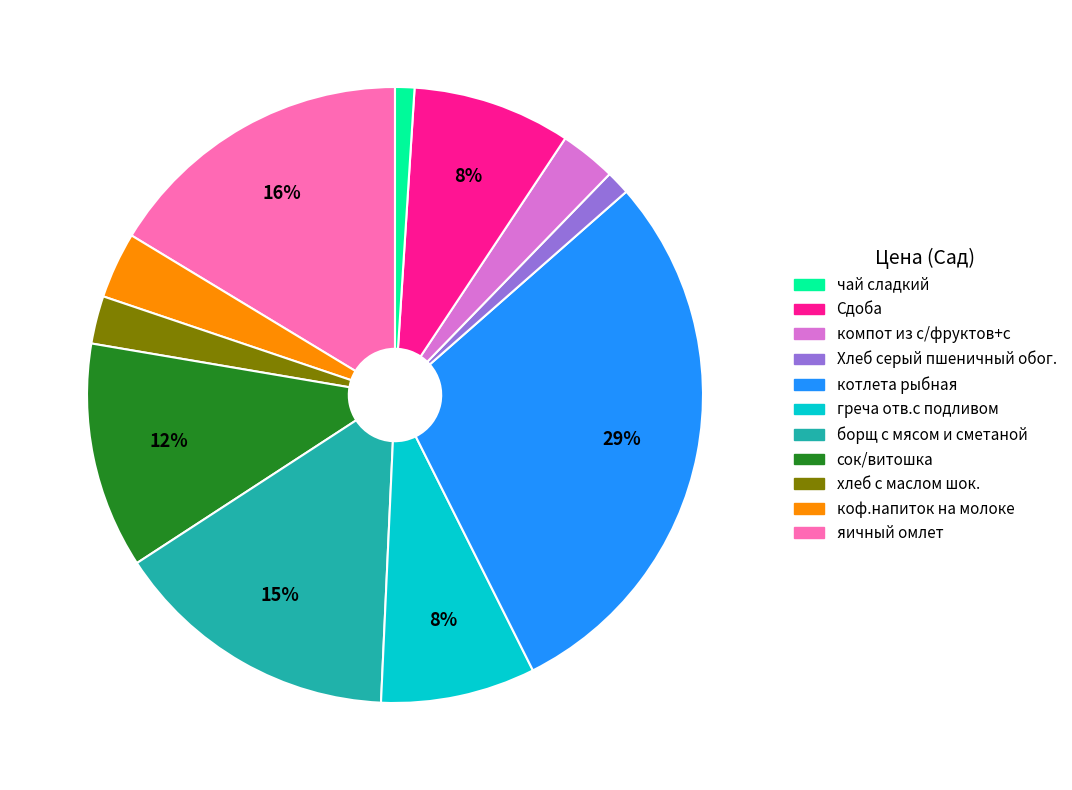

Does any single category account for the majority?

No